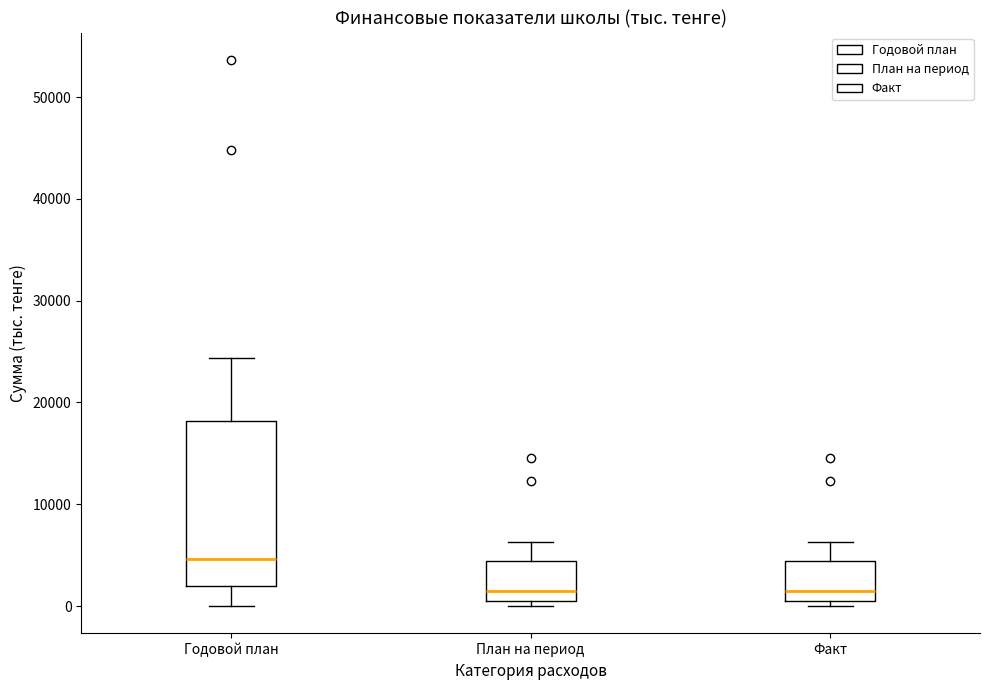

Comparing the boxes themselves (not the whiskers), which one is the tallest?

Годовой план